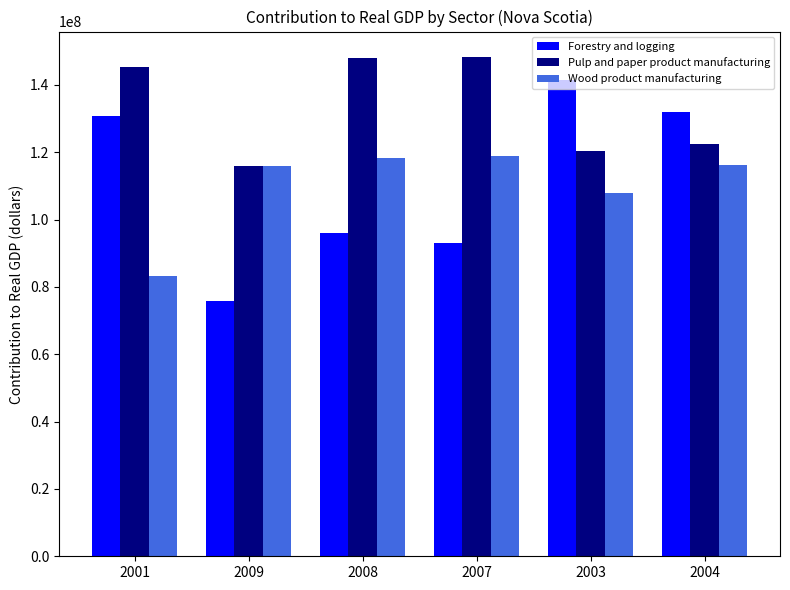

Read the Forestry and logging value at 2003.

141500000